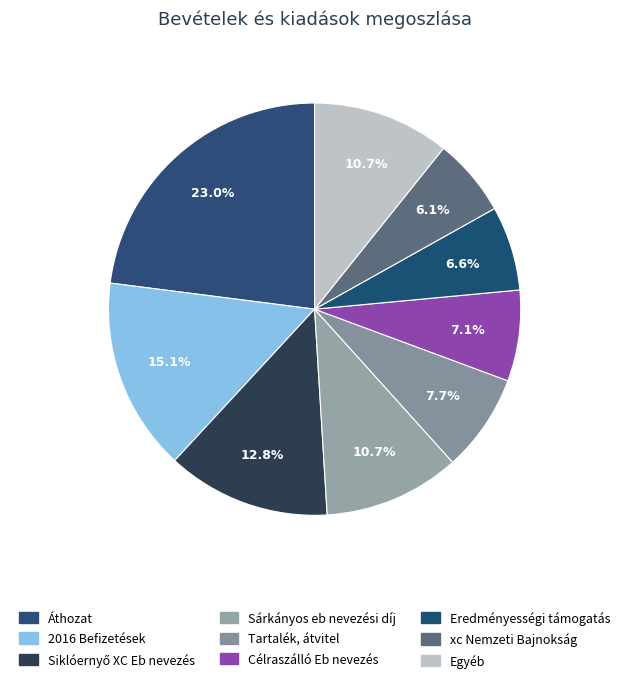

Is there a majority slice in this chart?

No